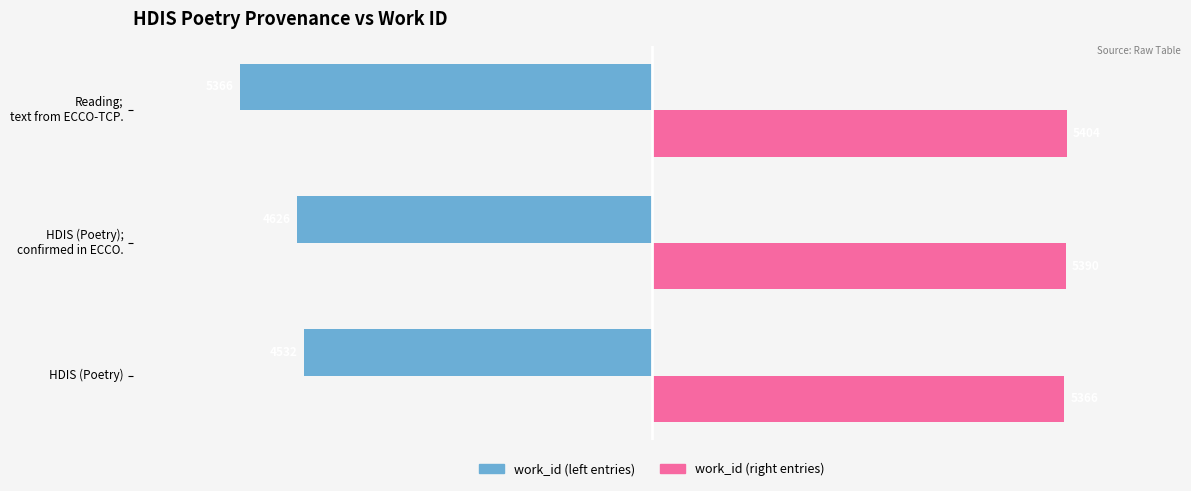

How many categories are shown in the chart?

3